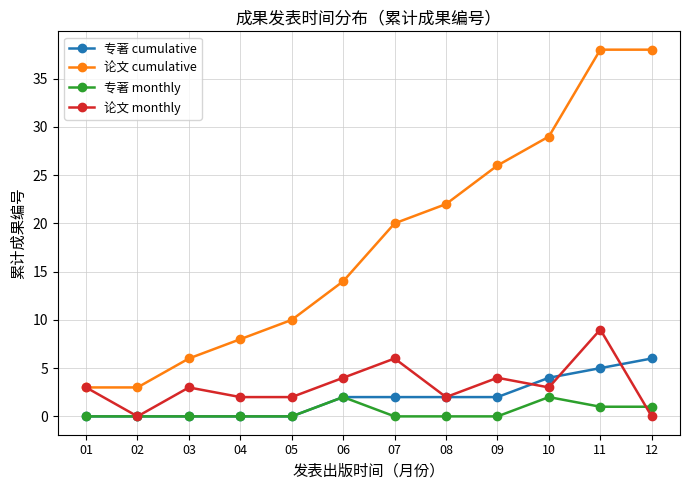

The 论文 cumulative series shows 29 at 10. True or false?

True